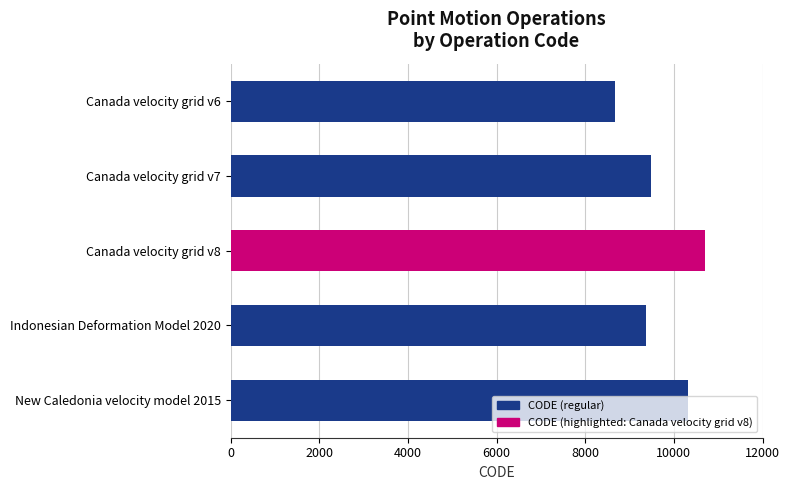

What is the average value?

9713